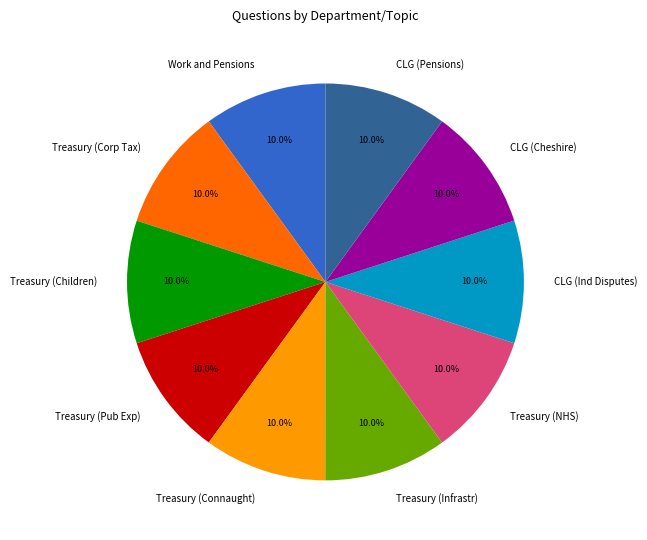

Approximately how many times larger is the value at Treasury (NHS) compared to Treasury (Infrastr)?

1.0